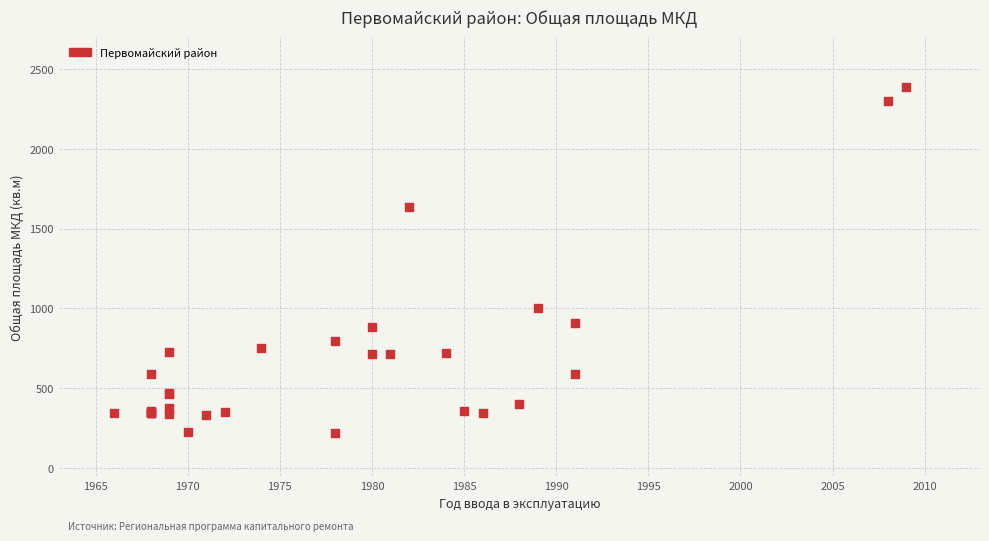

What Y value in the scatter plot is closest to 1303?

999.8